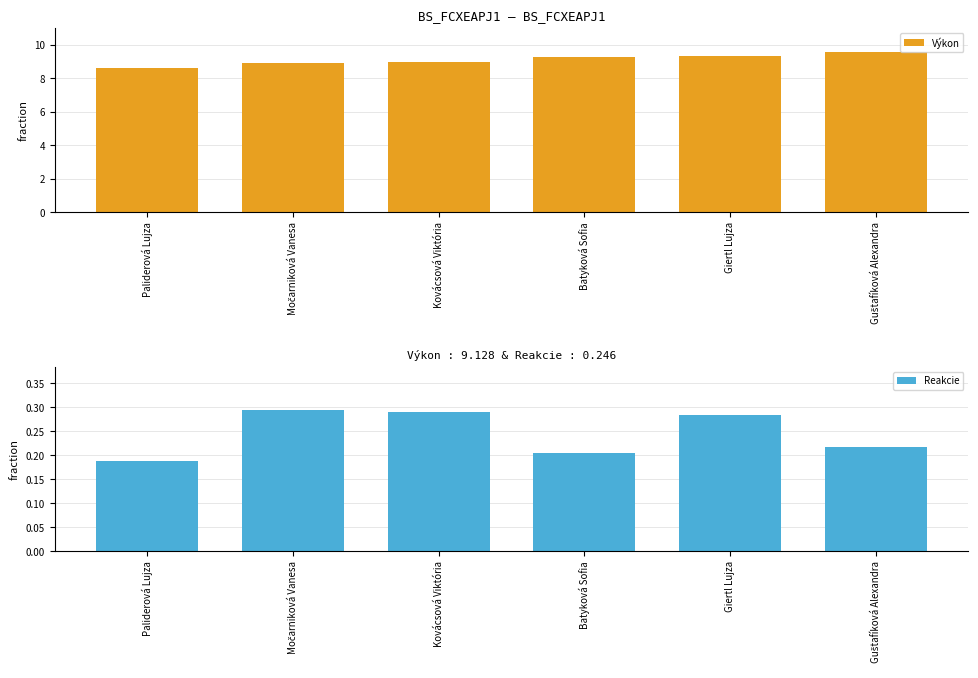

Reading left to right, extract all data points from this chart.

Výkon: 8.6	8.9	9.0	9.3	9.4	9.6
Reakcie: 0.2	0.3	0.3	0.2	0.3	0.2